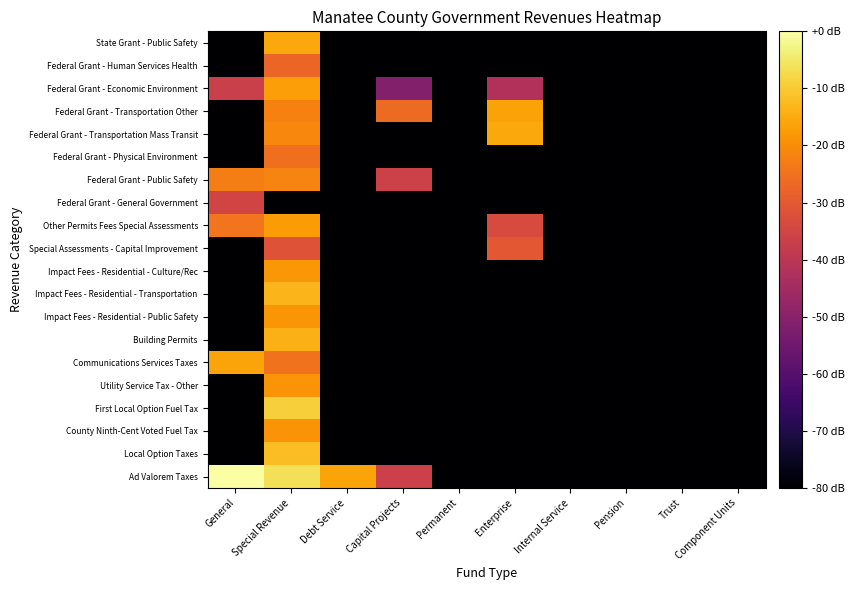

Which label corresponds to the smallest value in the chart?

Permanent